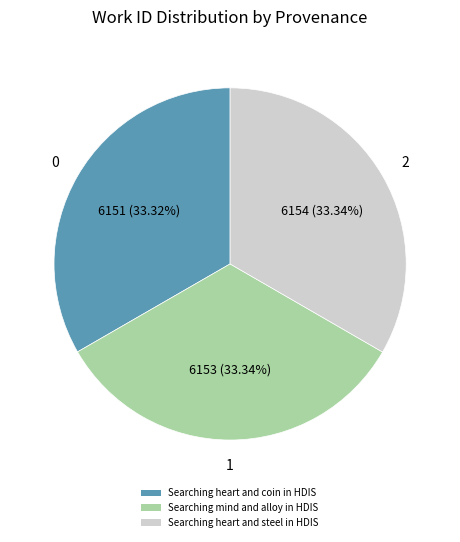

To the nearest percent, what percentage of the pie is Searching heart and steel in HDIS?

33%